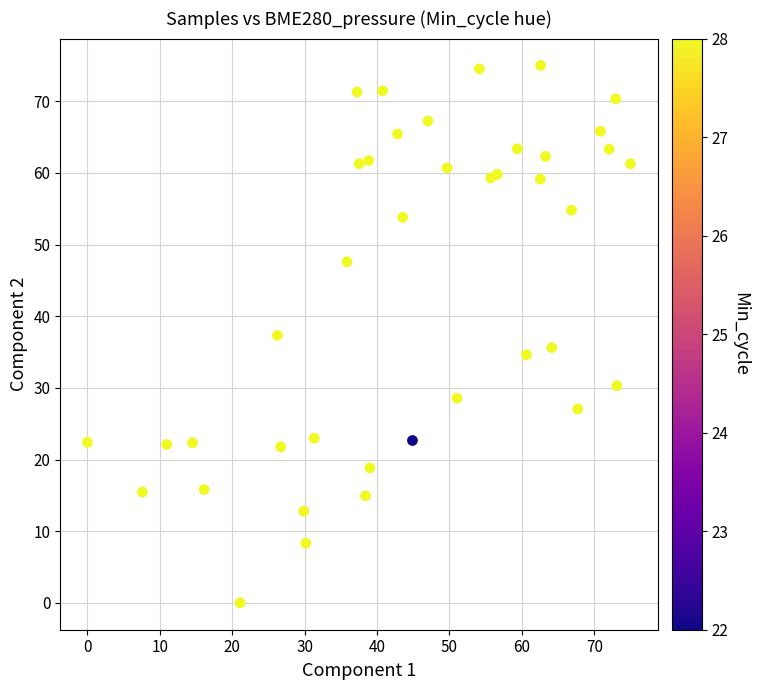

What is the range of X values (max minus min)?

75.0